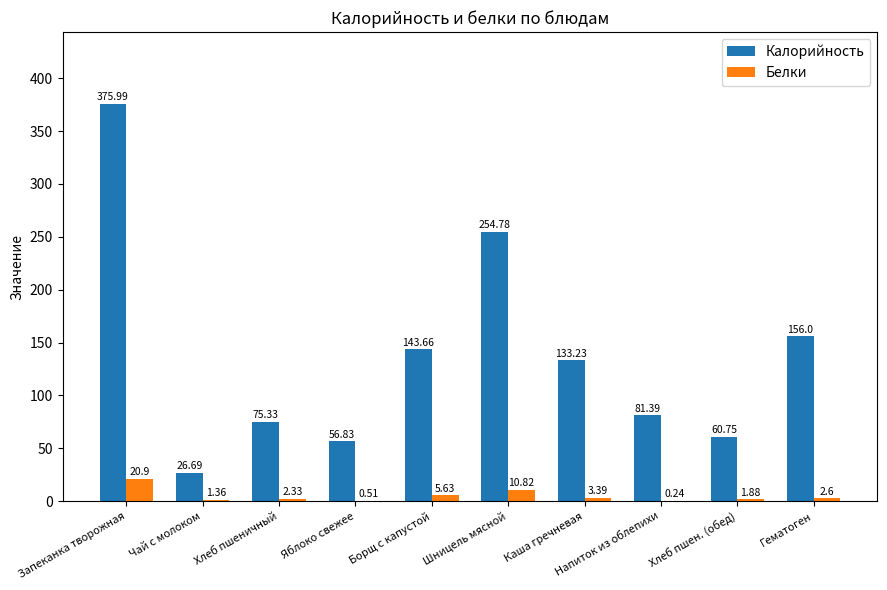

Which series has the widest spread of values?

Калорийность